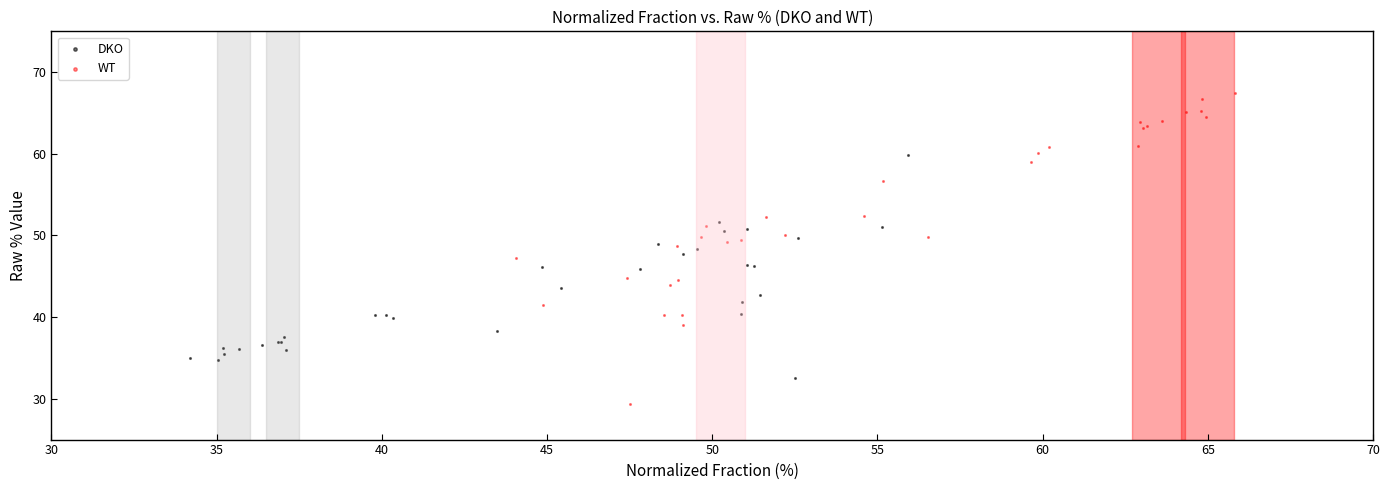

What are all the series names shown in the legend?

DKO, WT